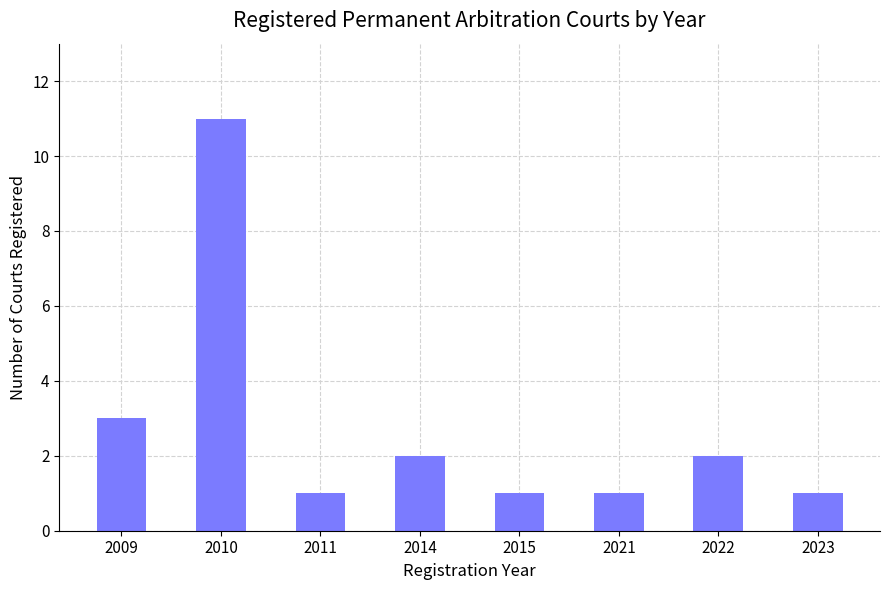

What is the value of the 2nd bar from the left?

11